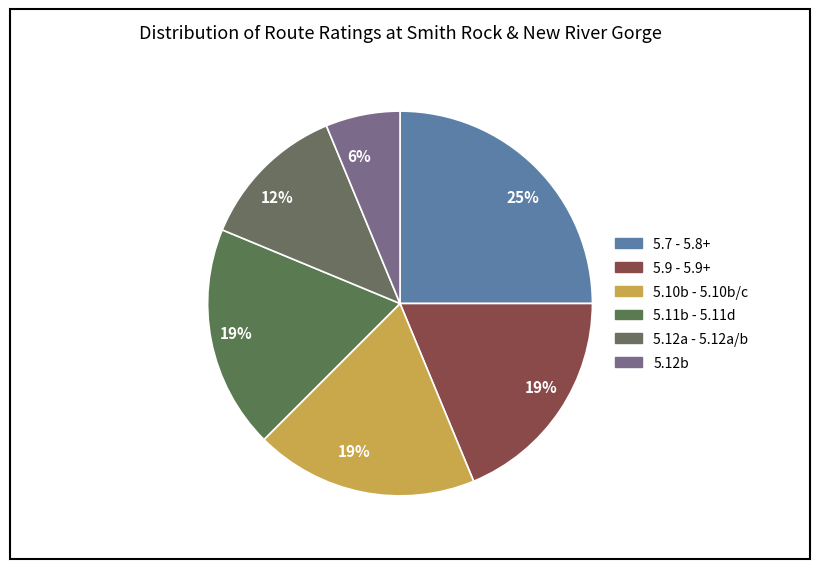

How many slices are in this pie chart?

6